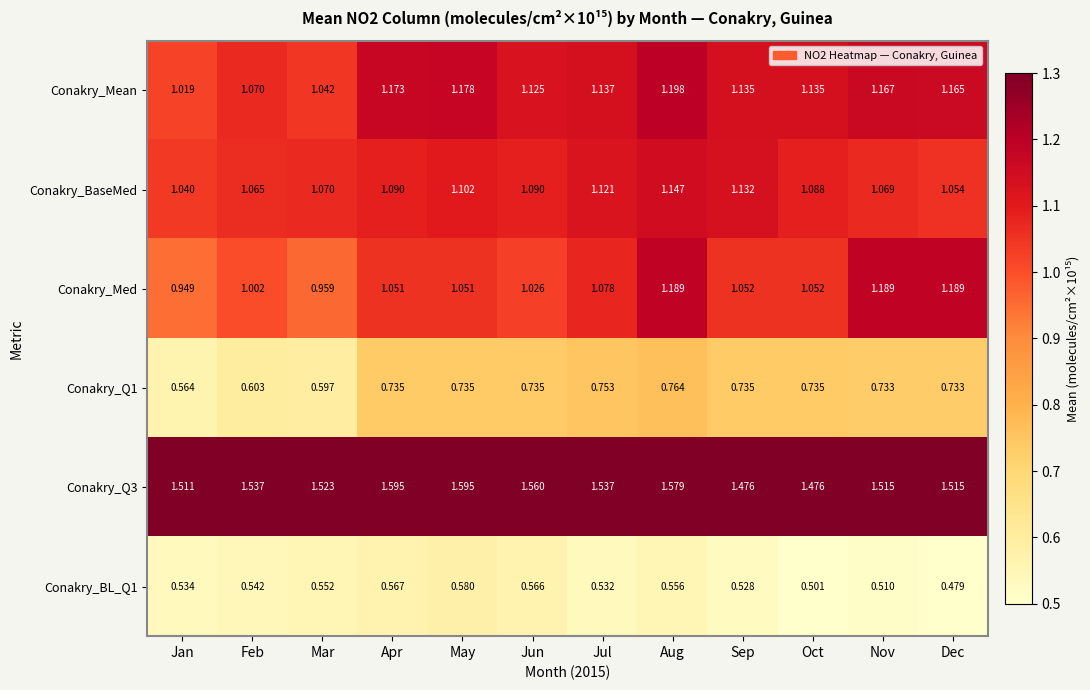

At which label is Conakry_Med closest to 1?

Feb